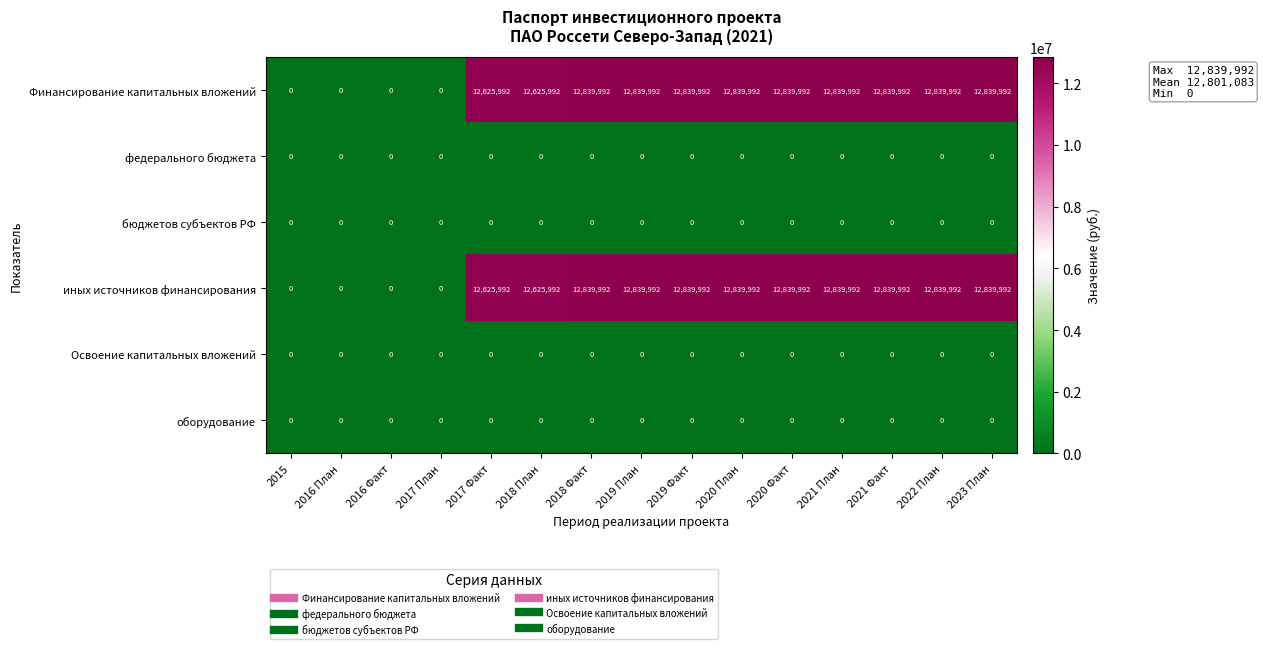

What is the sum of the иных источников финансирования values at 2018 План and 2020 План?

25465984